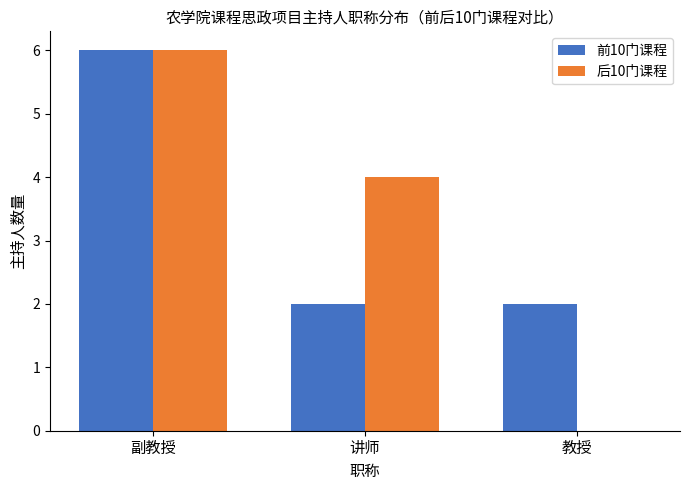

What are all the series names shown in the legend?

前10门课程, 后10门课程